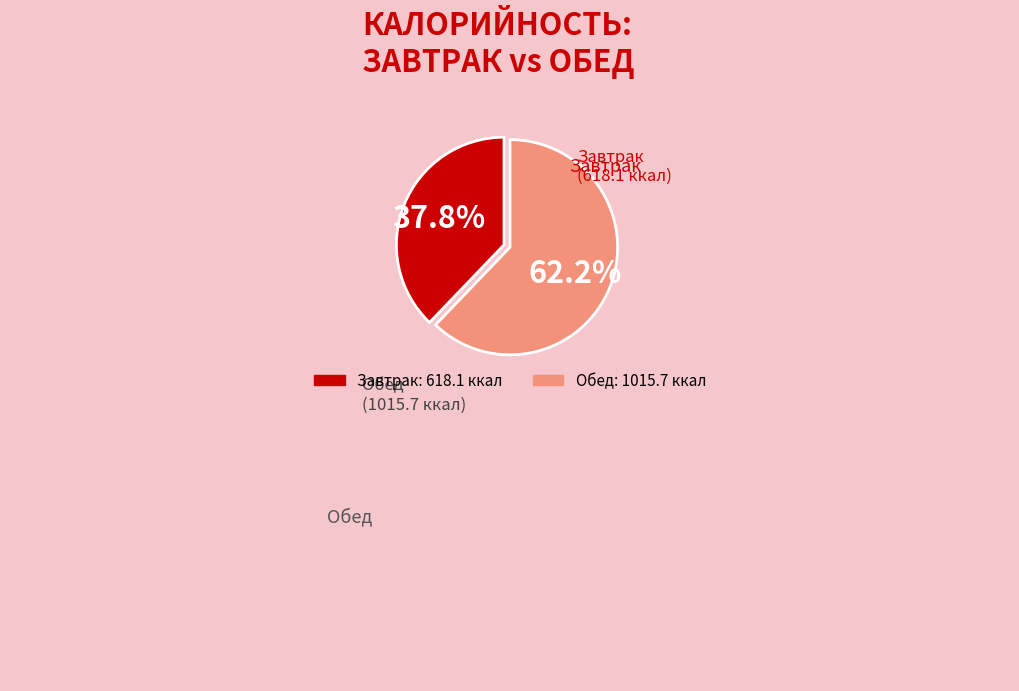

Does any single category account for the majority?

Yes